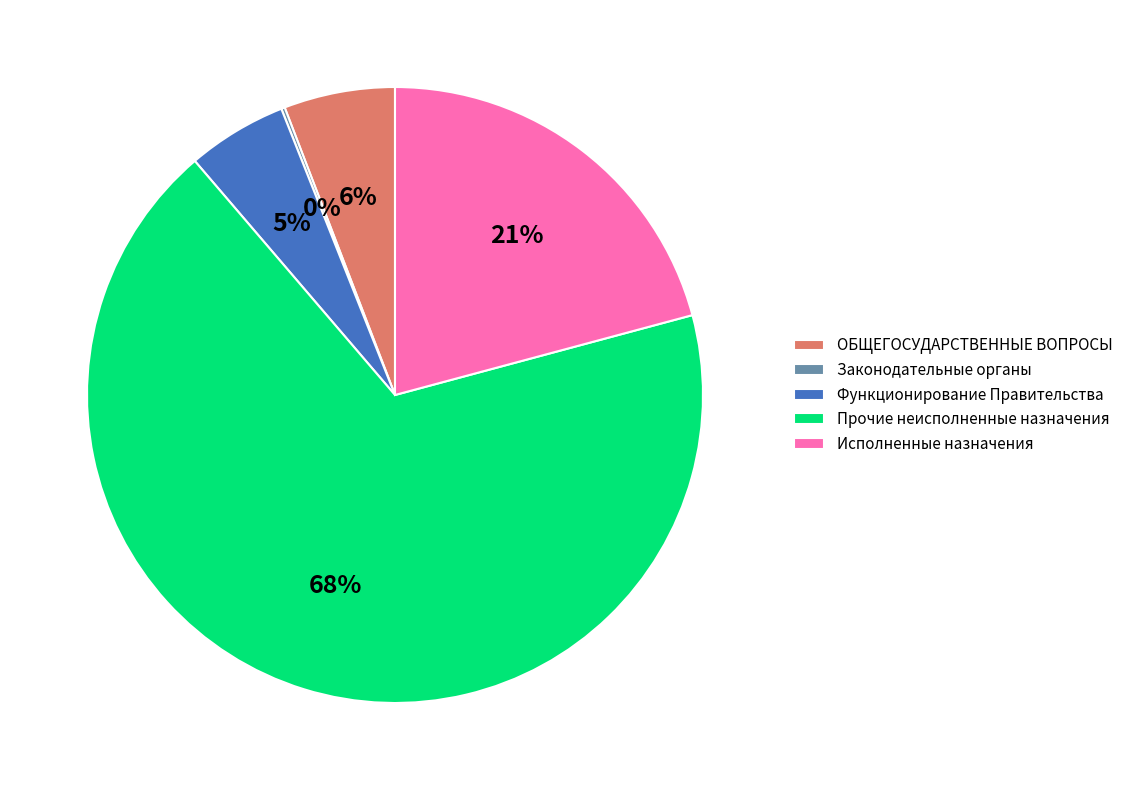

Does any single category account for the majority?

Yes